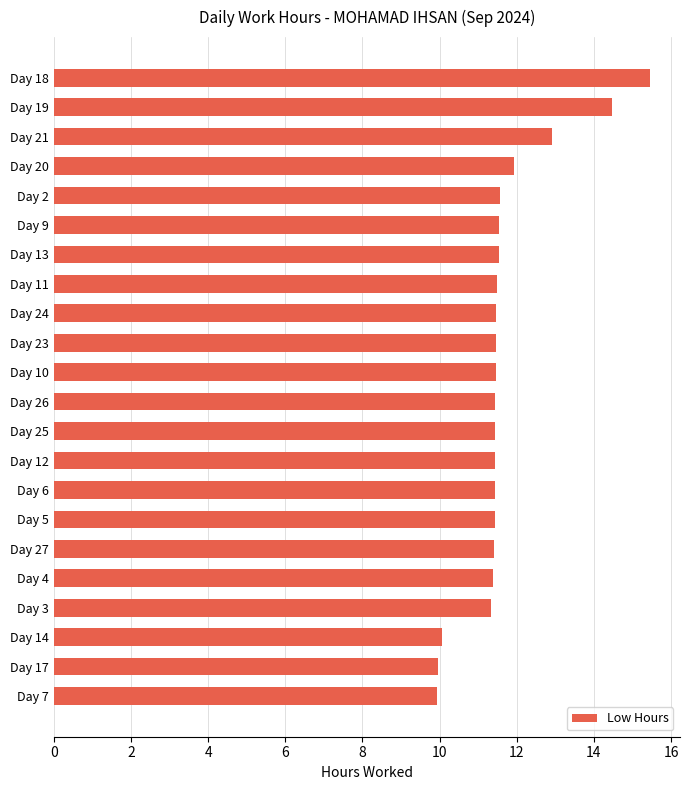

What is the smallest value displayed?

9.9